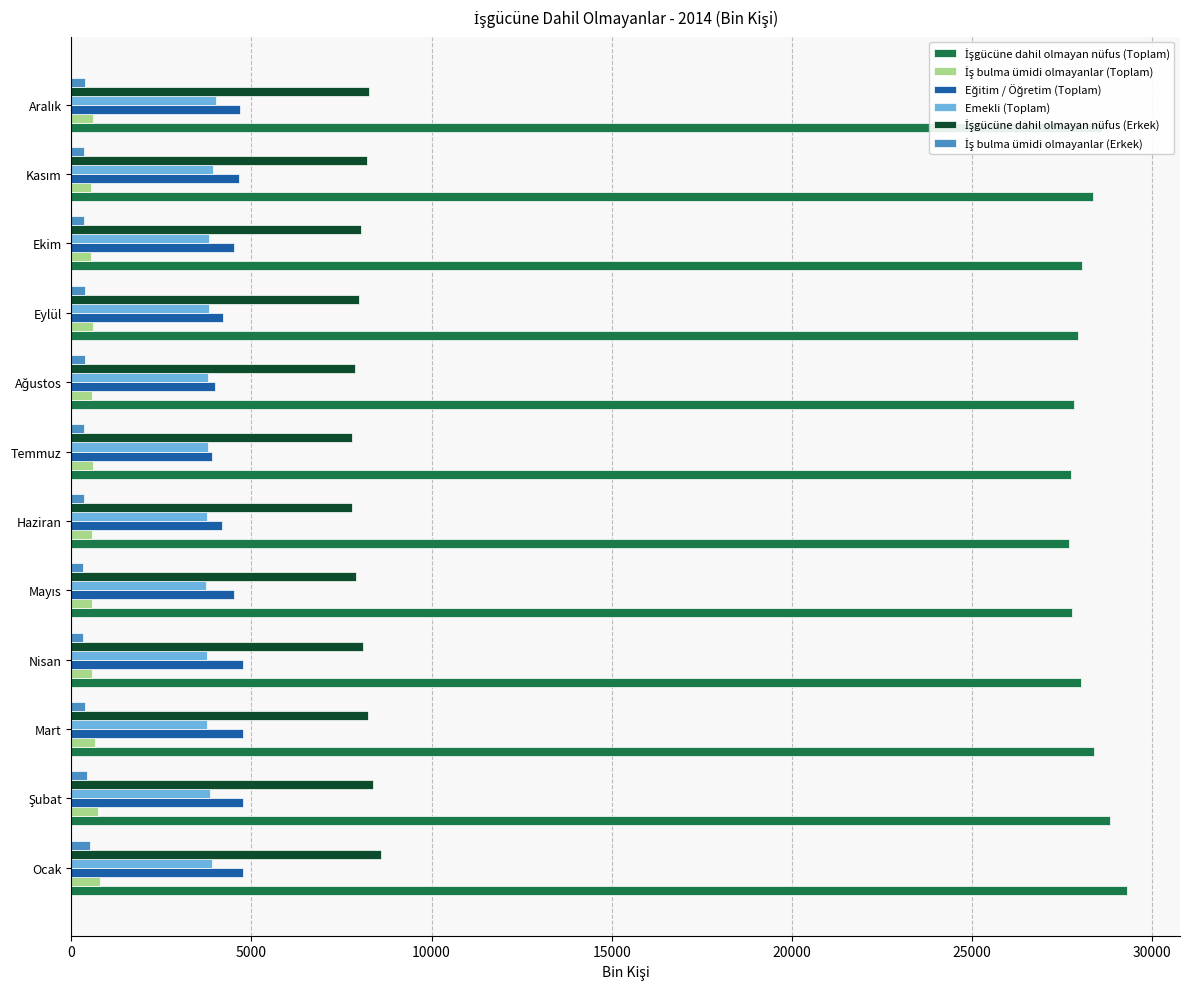

True or false: Emekli (Toplam) has a value of 764 at Temmuz.

False